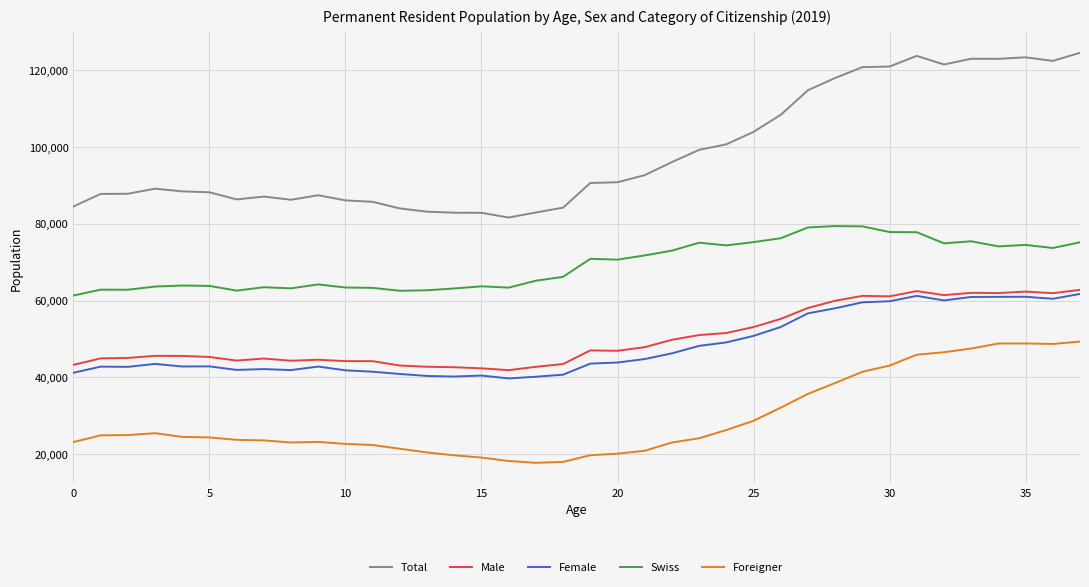

True or false: Male and Female cross at least once.

False